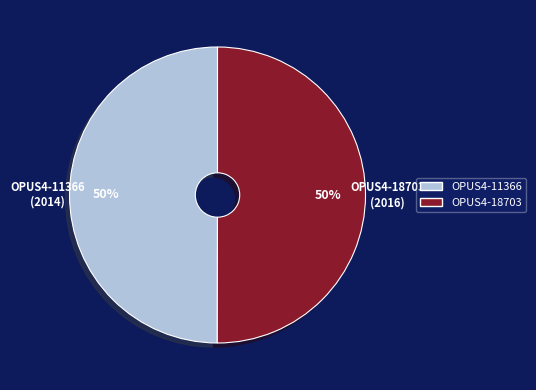

Combined, do OPUS4-11366 and OPUS4-18703 account for over 50%?

Yes